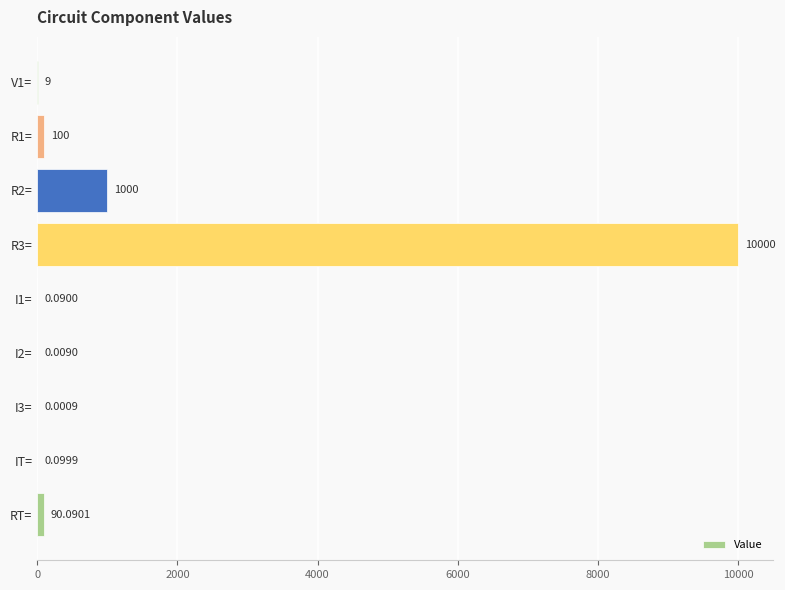

What is the change in value from R2= to I2=?

-1000.0